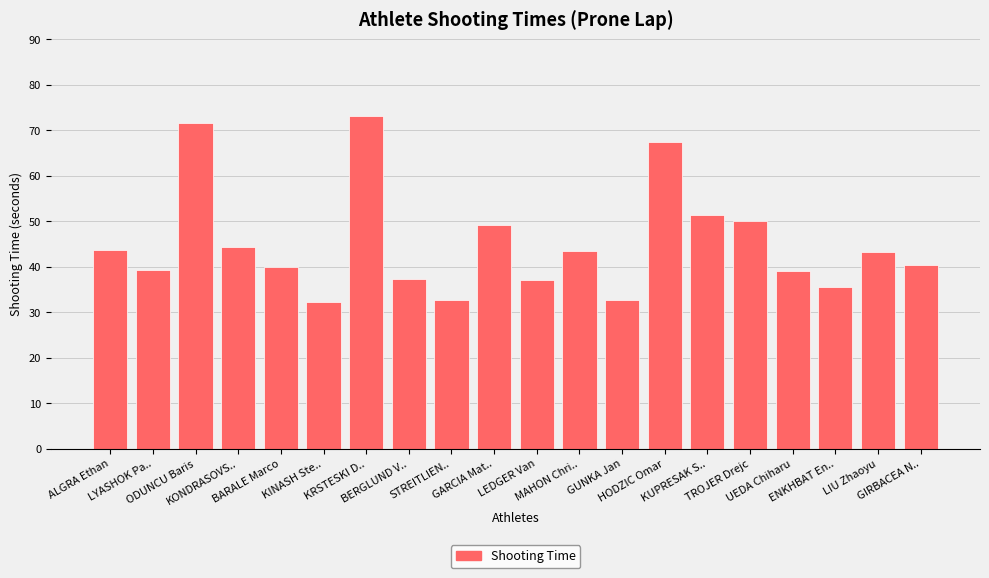

What is the approximate value at GUNKA Jan?

32.8